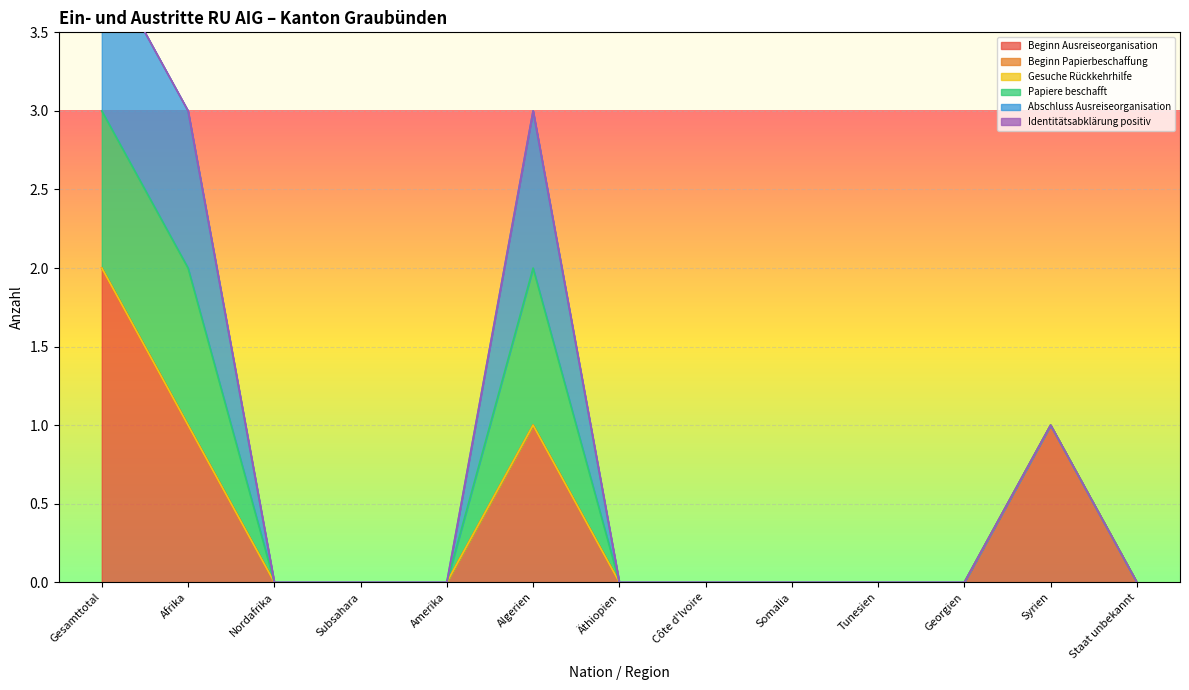

Is it true that Abschluss Ausreiseorganisation equals 0 at Côte d'Ivoire?

True